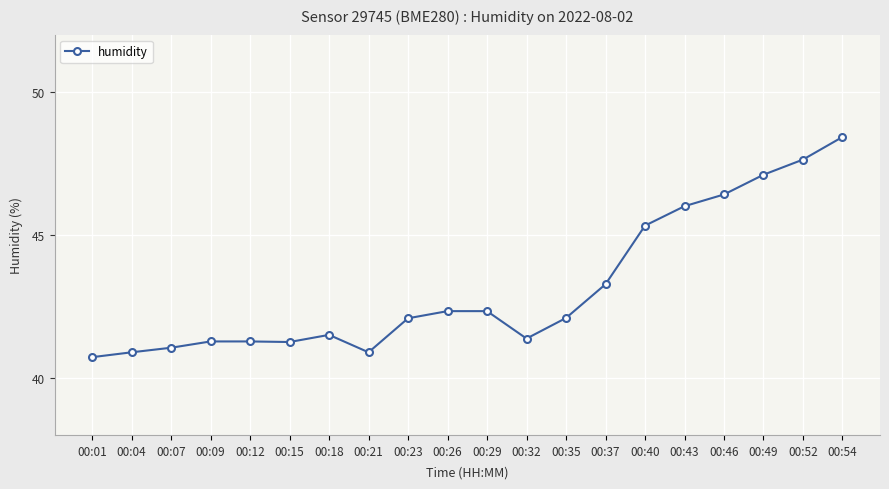

Count the number of categories in the chart.

20